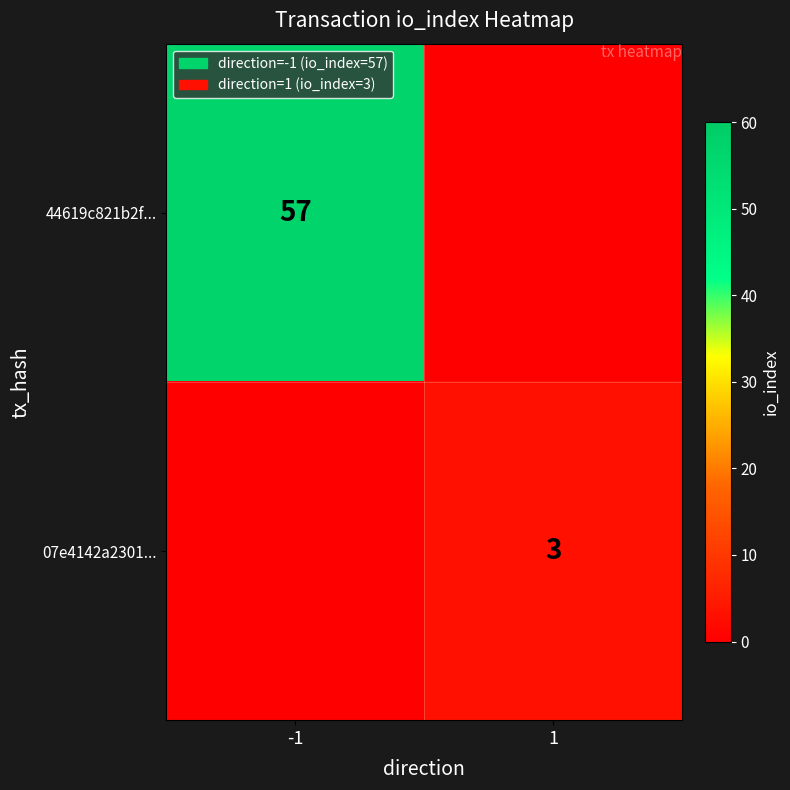

The 44619c821b2f... series shows 95 at -1. True or false?

False